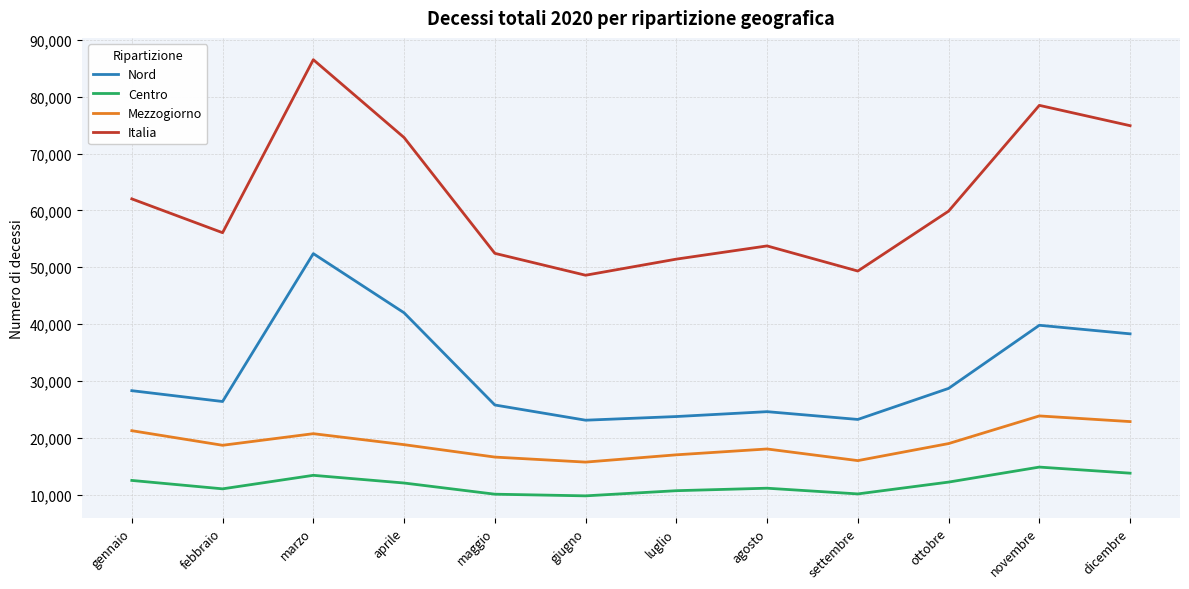

The Centro series shows 10073 at maggio. True or false?

True